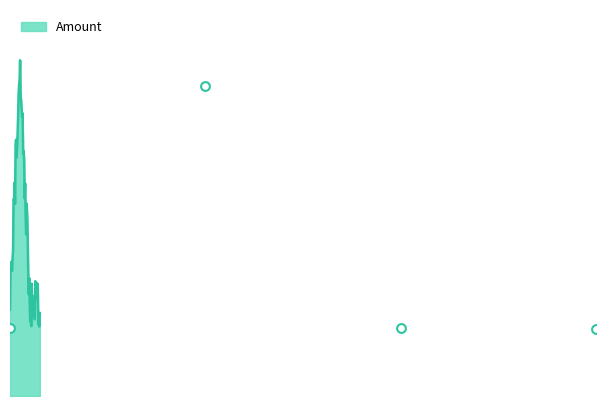

What is the ratio of the value at 2019-05-13 11:15:26 to the value at 2019-10-04 14:30:44?

1.0